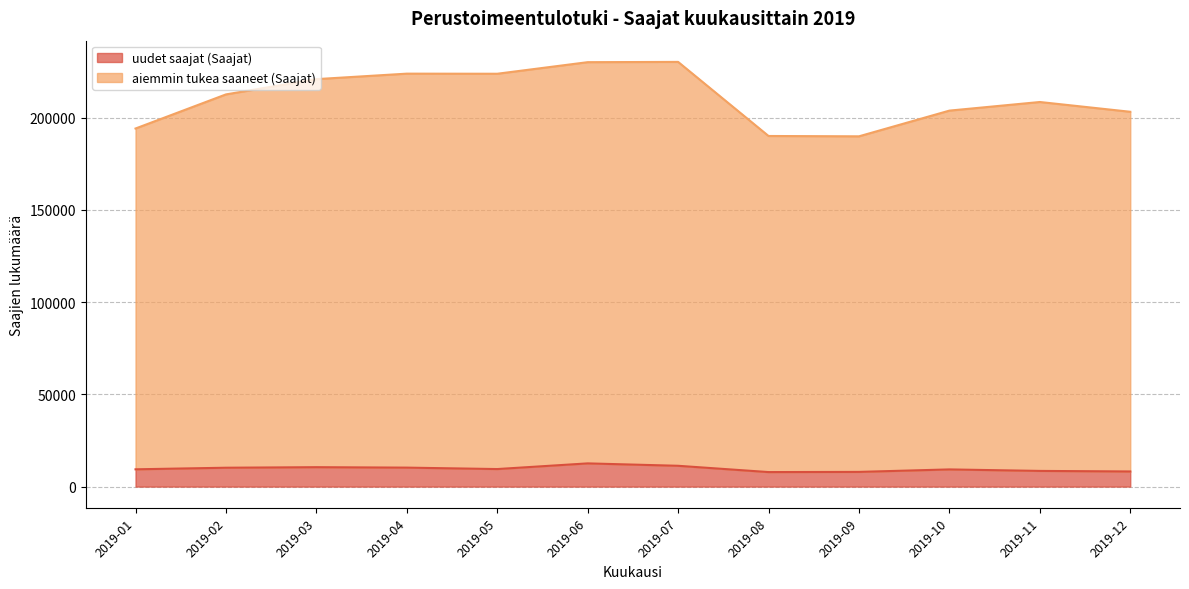

What is the value of the uudet saajat (Saajat) point at the 1st from the left?

9369